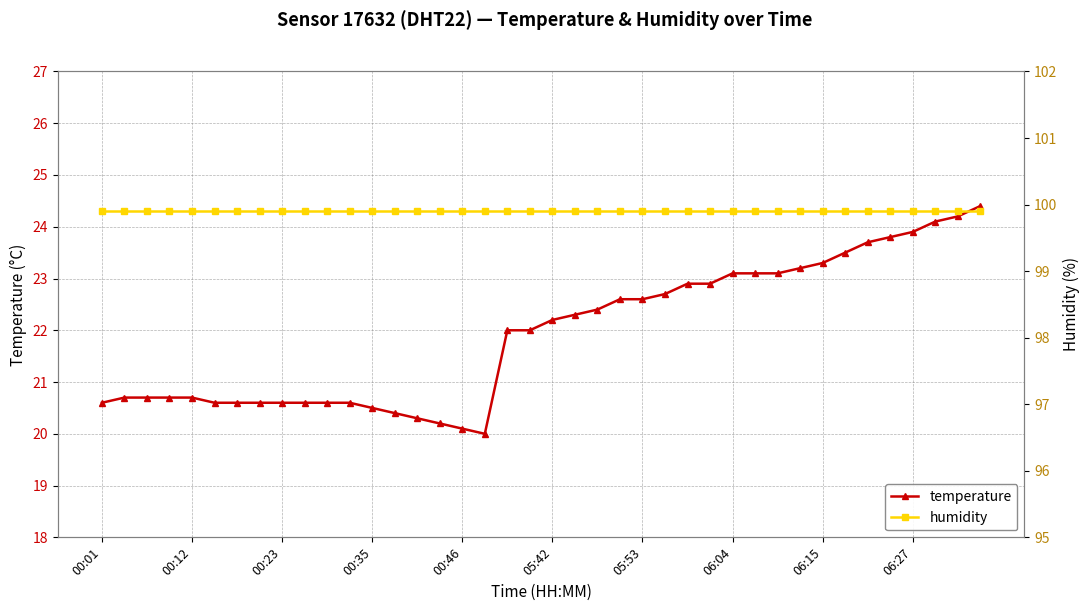

The temperature series shows 33.9 at 00:23. True or false?

False